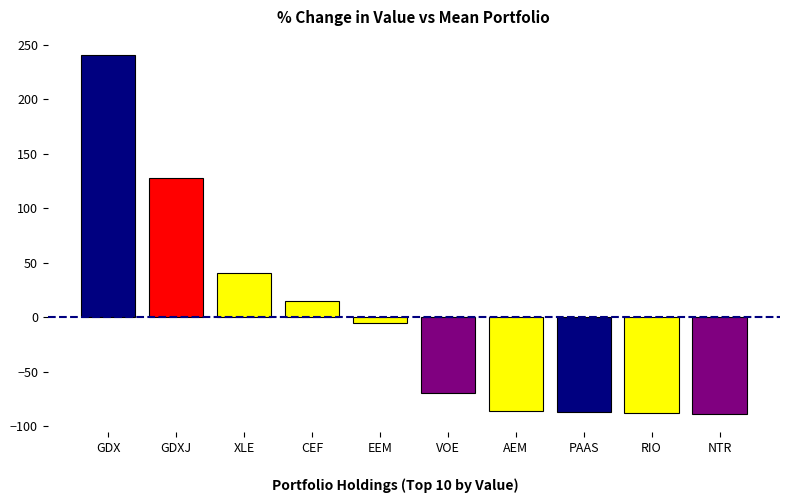

Is it true that the value at AEM is -86.2?

True